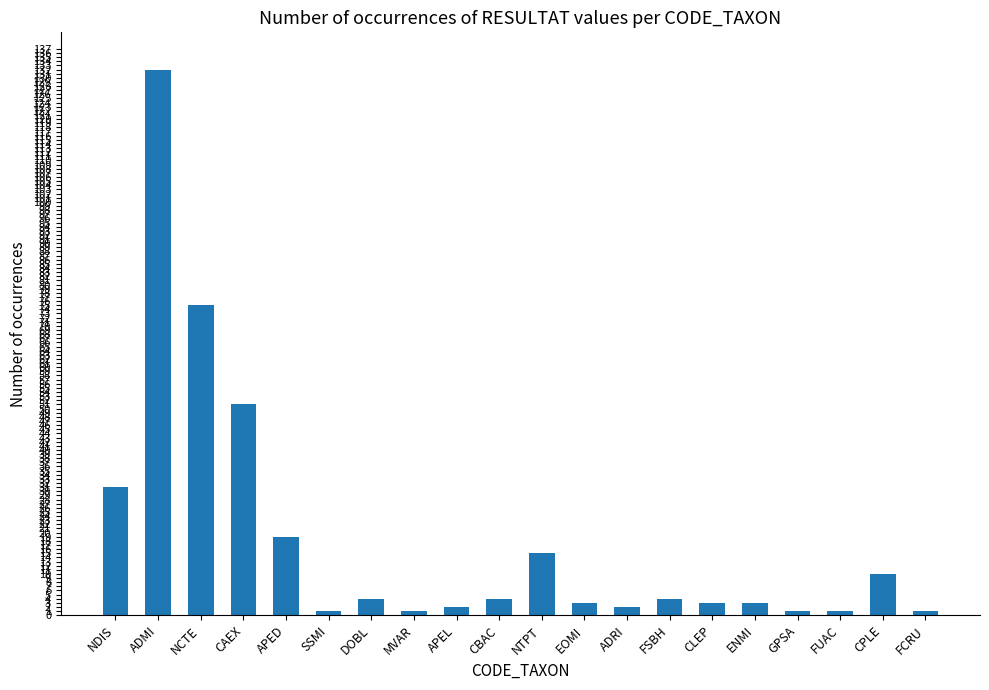

What is the difference between the second highest and second lowest values?

74